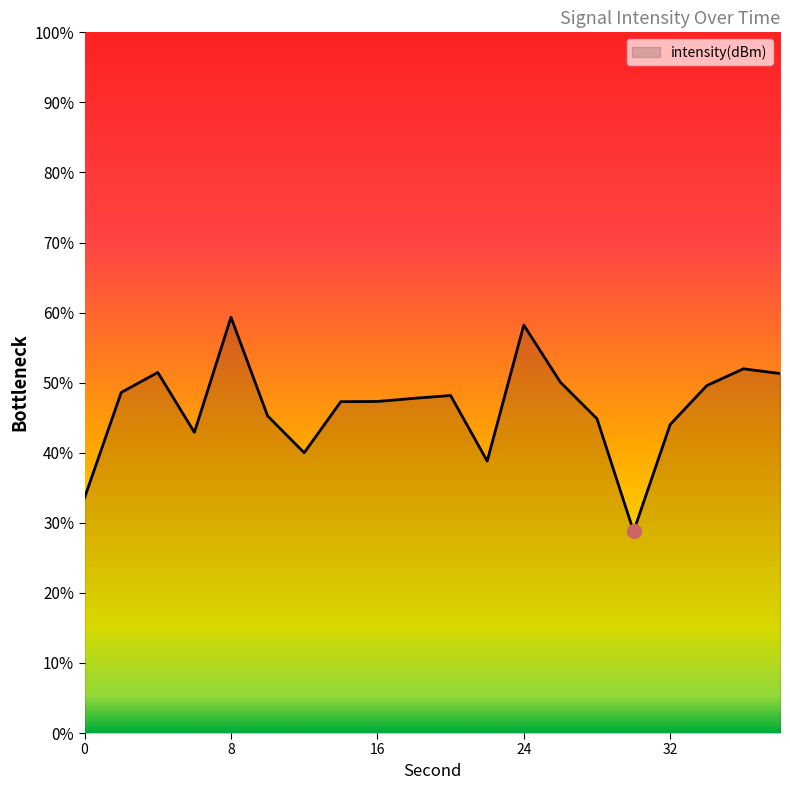

Reading left to right, extract all data points from this chart.

0=-115.0	2=-112.7	4=-112.3	6=-113.6	8=-111.1	10=-113.2	12=-114.0	14=-112.9	16=-112.9	18=-112.8	20=-112.8	22=-114.2	24=-111.3	26=-112.5	28=-113.3	30=-115.7	32=-113.4	34=-112.6	36=-112.2	38=-112.3